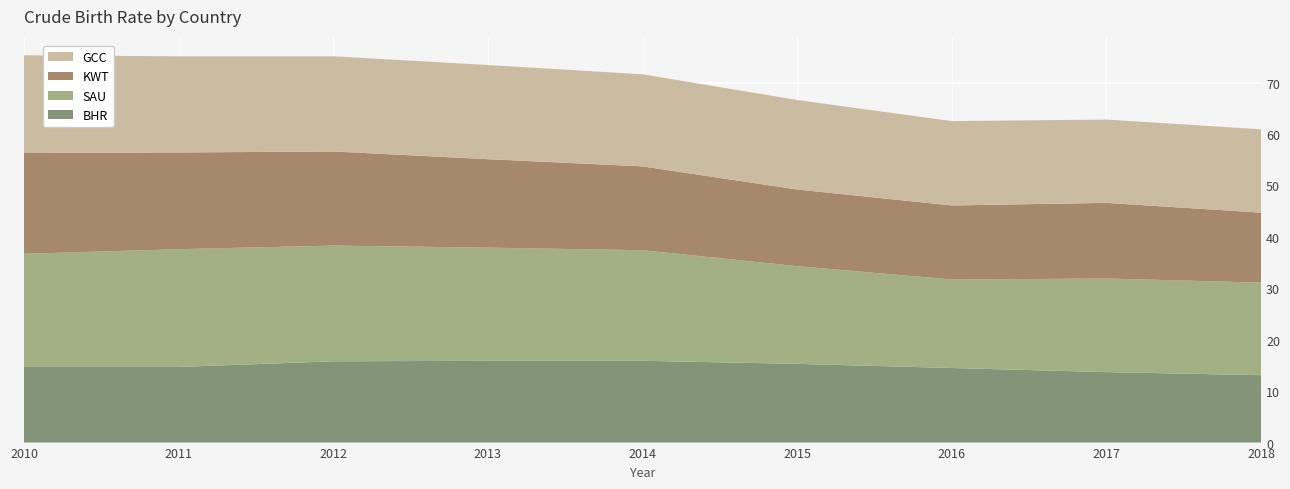

Reading left to right, what are all the values shown in this chart?

BHR: 14.7	14.7	15.8	15.9	15.9	15.3	14.5	13.7	13.1
SAU: 22.0	22.9	22.5	22.0	21.5	19.0	17.2	18.2	18.0
KWT: 19.6	18.8	18.3	17.2	16.3	14.9	14.4	14.7	13.6
GCC: 19.0	18.7	18.5	18.3	17.9	17.4	16.4	16.2	16.2